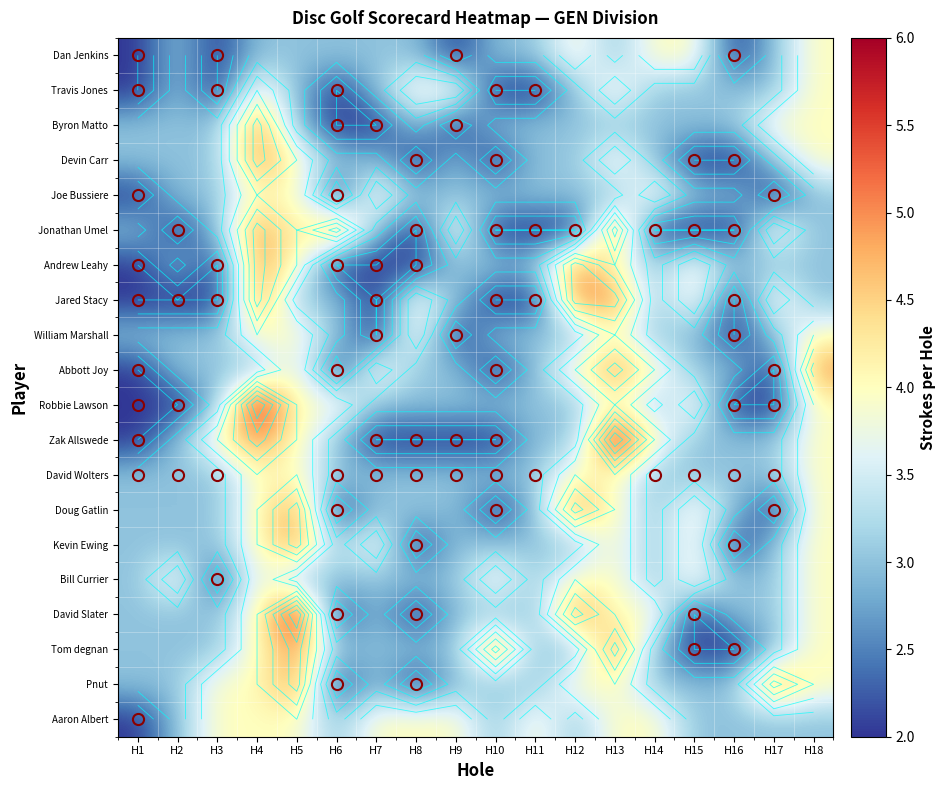

At which label is David Slater closest to 4?

H4